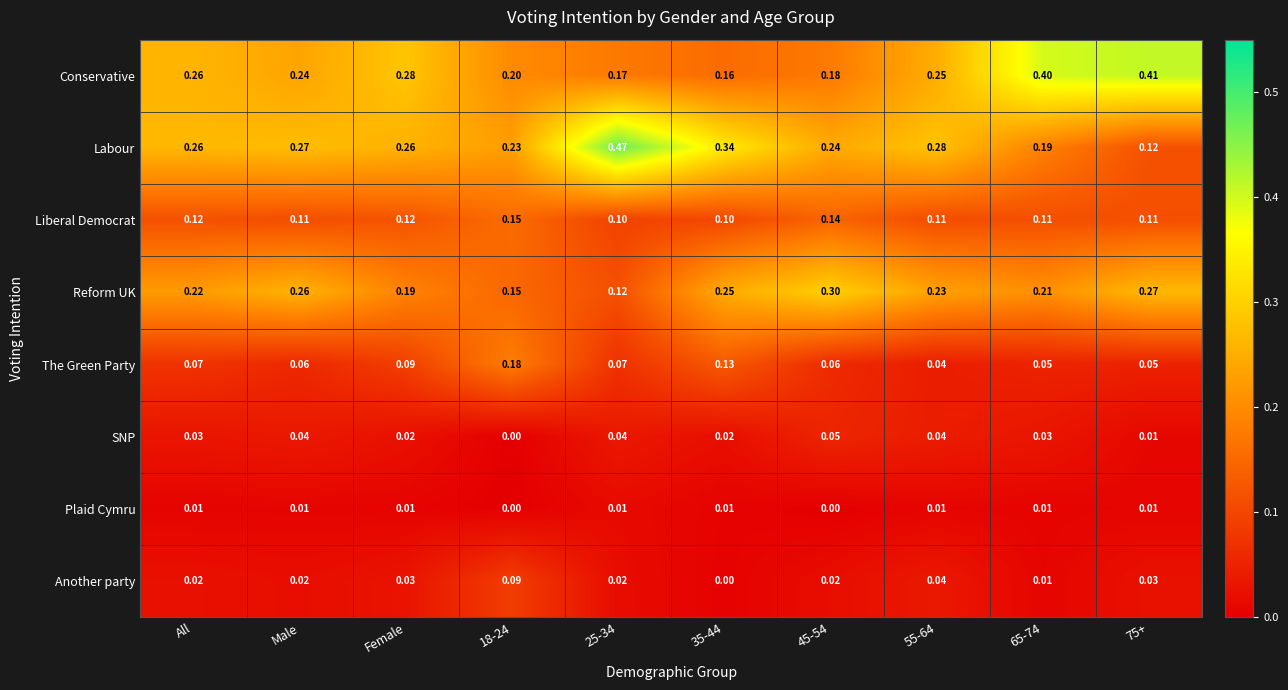

Which series changed the most between 25-34 and 75+?

Labour